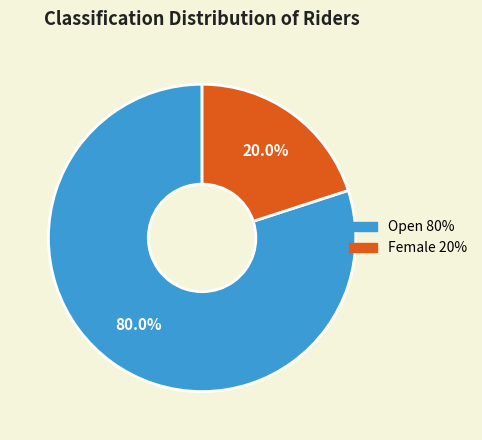

How many segments does this pie chart have?

2